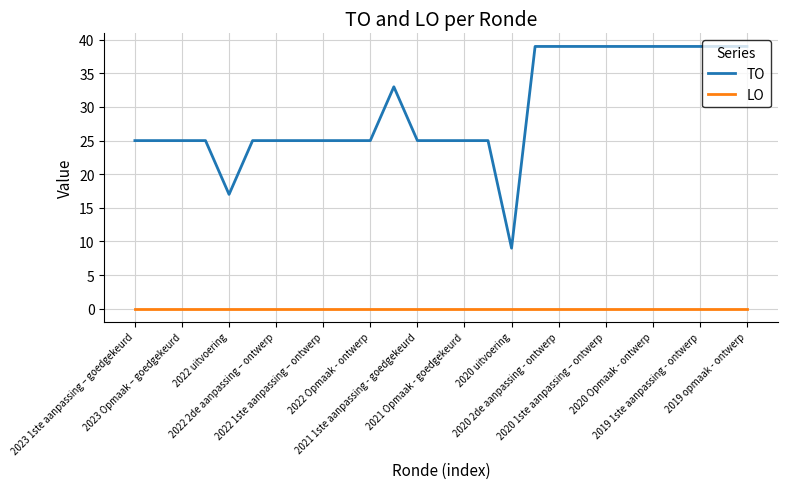

True or false: TO and LO intersect in this chart.

False